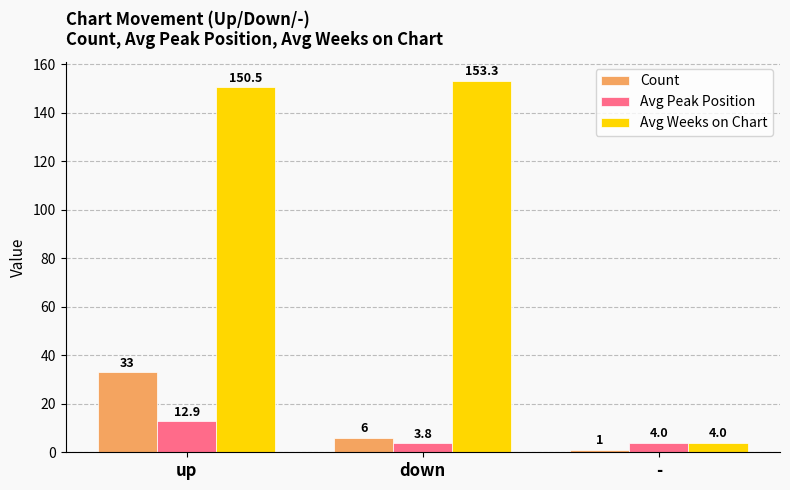

What position from the right is up?

3